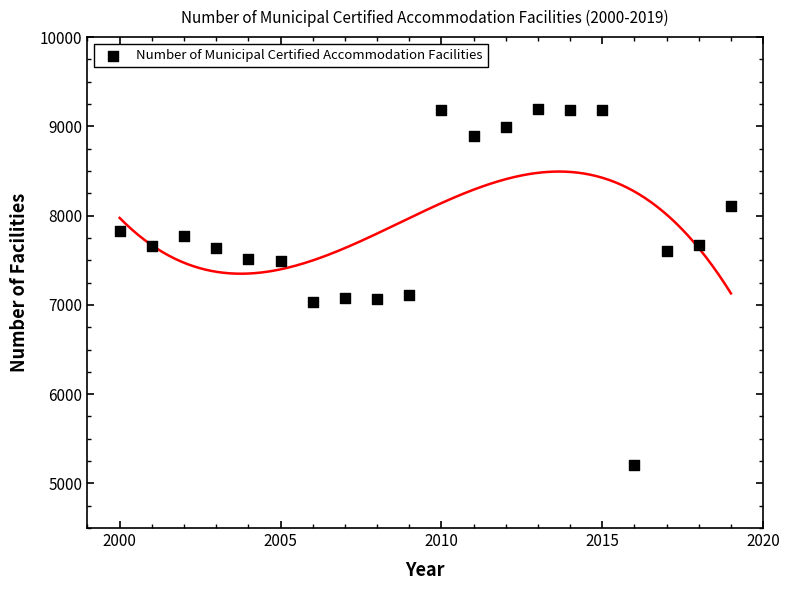

What is the range of Y values (max minus min)?

3990